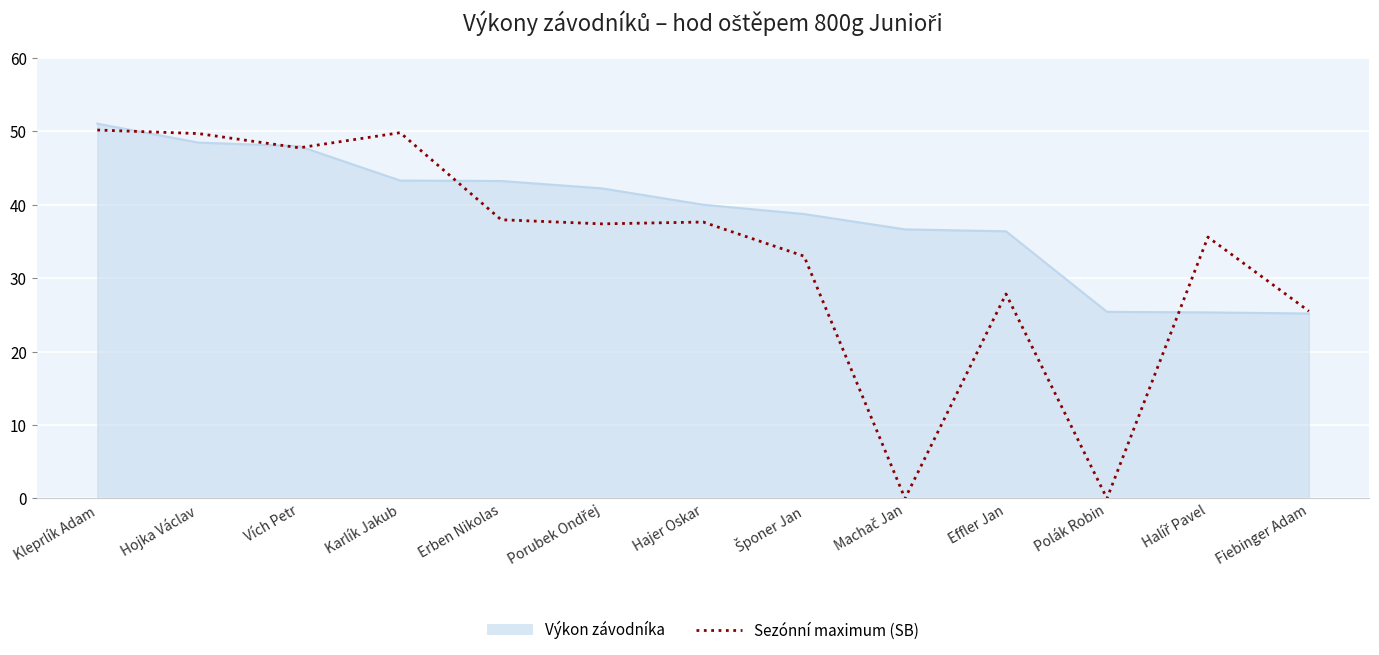

What is the approximate value of Výkon závodníka at Erben Nikolas?

43.2